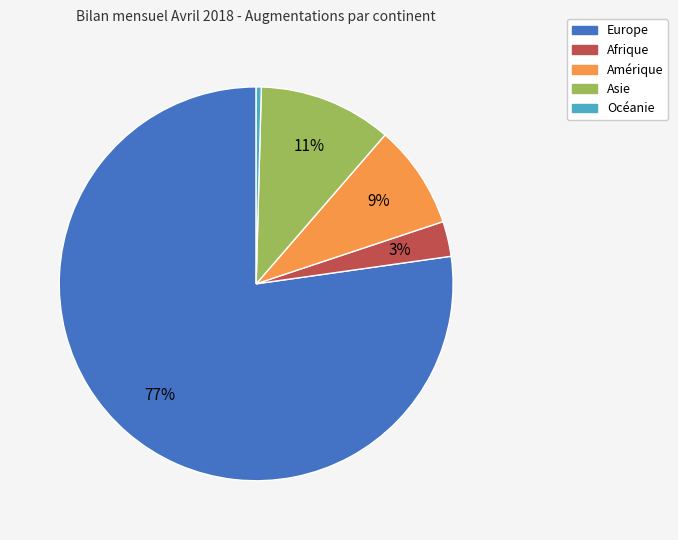

Approximately how many times larger is the value at Asie compared to Europe?

0.1